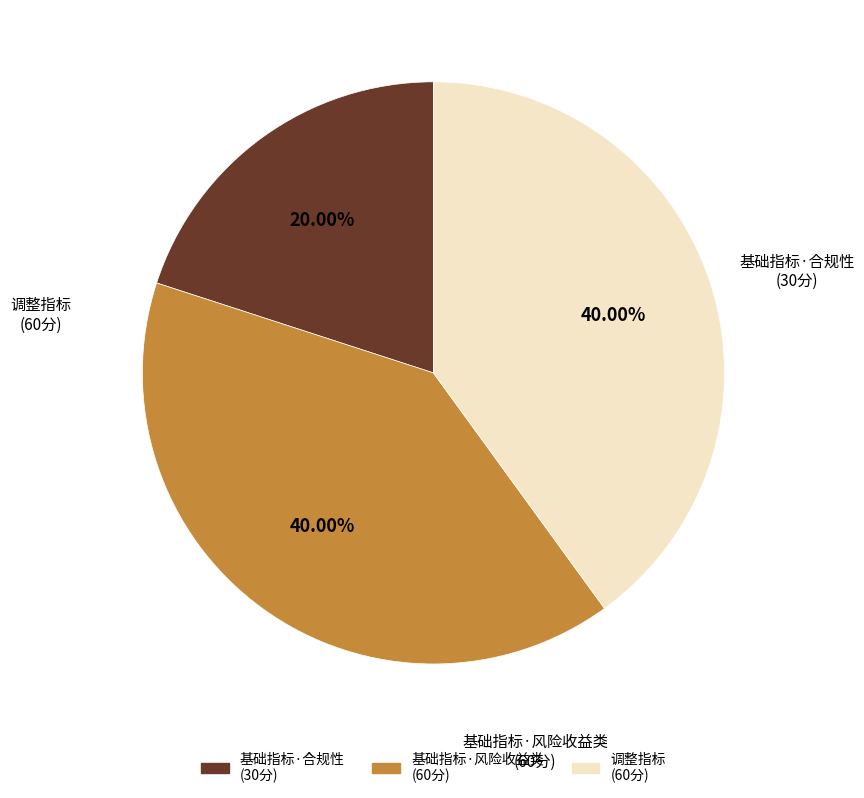

Is there a majority slice in this chart?

No